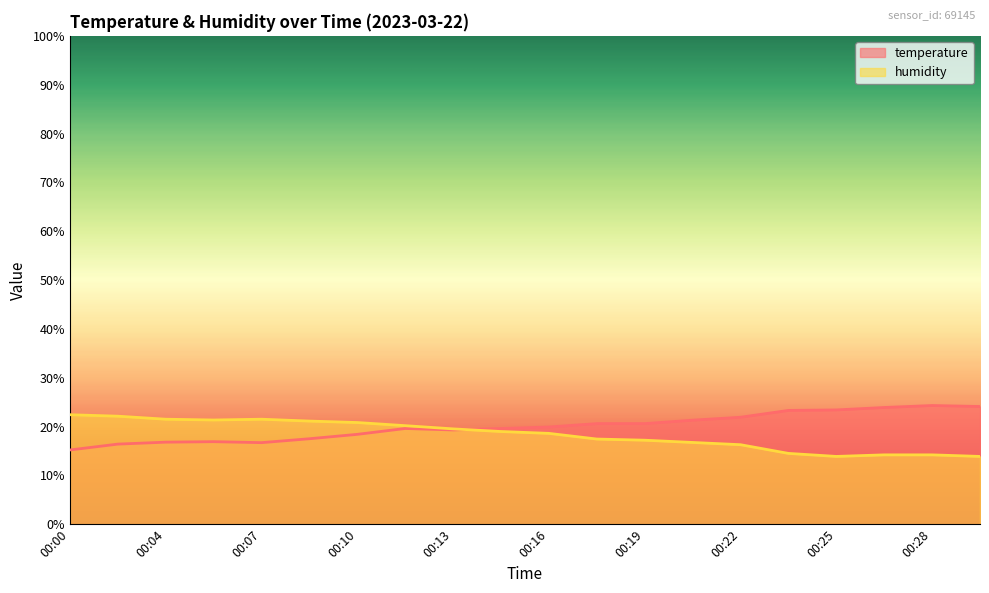

Which category has the highest value in the humidity series?

00:00